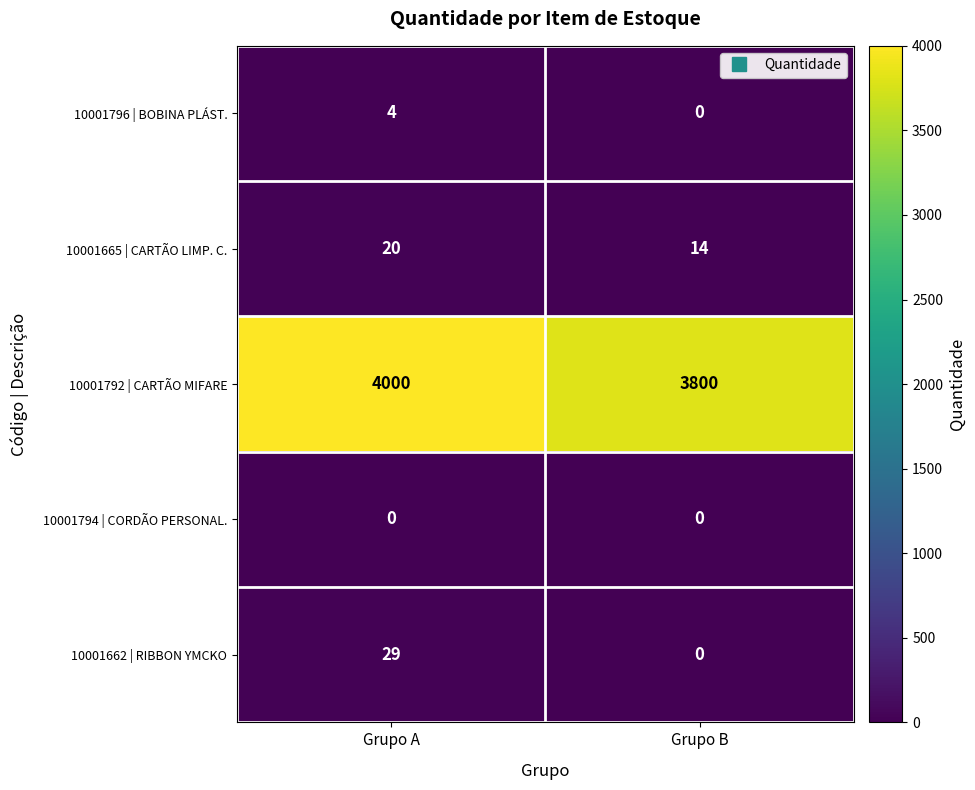

Which category has the highest value in the 10001665 | CARTÃO LIMP. C. series?

Grupo A